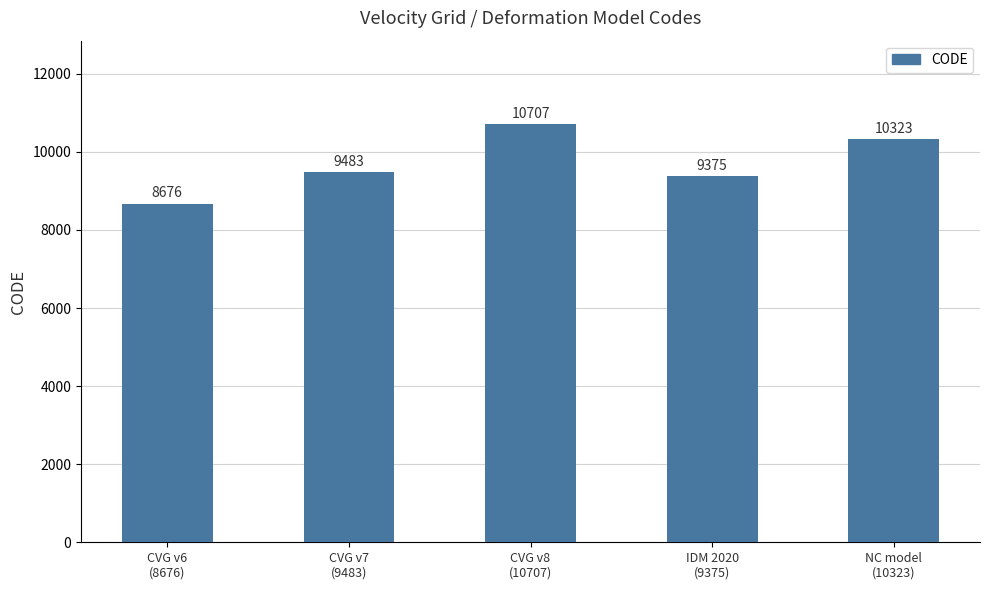

What is the greatest value displayed?

10707